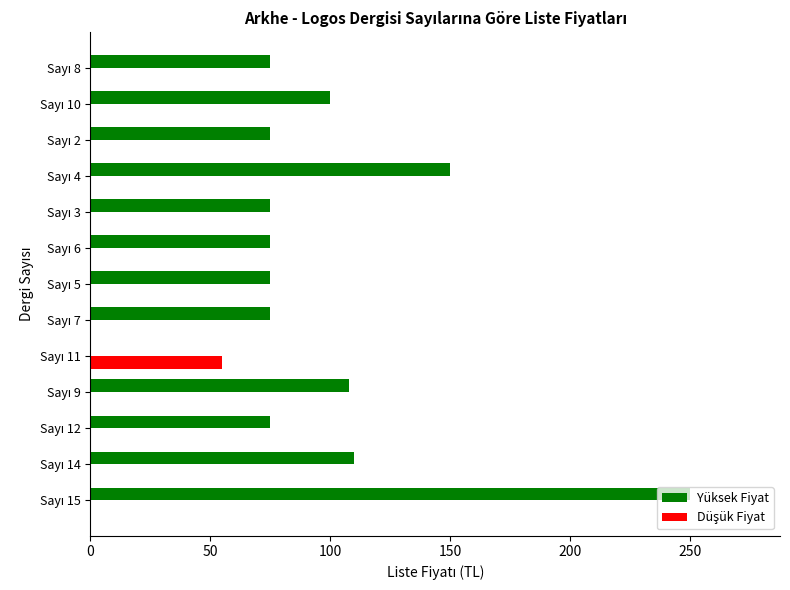

Which series has the largest total across all categories?

Yüksek Fiyat